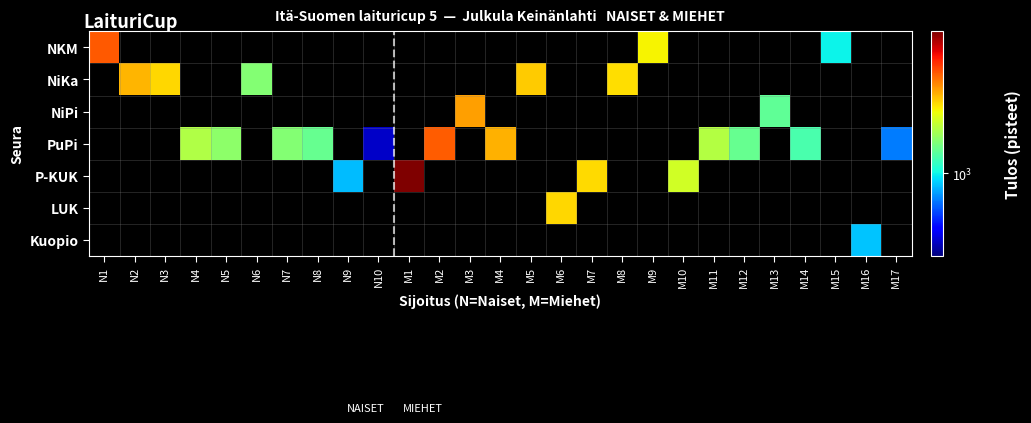

Reading left to right, transcribe all the data shown in this chart.

NKM: N1=2324	N2=0	N3=0	N4=0	N5=0	N6=0	N7=0	N8=0	N9=0	N10=0	M1=0	M2=0	M3=0	M4=0	M5=0	M6=0	M7=0	M8=0	M9=1703	M10=0	M11=0	M12=0	M13=0	M14=0	M15=993	M16=0	M17=0
NiKa: N1=0	N2=1928	N3=1813	N4=0	N5=0	N6=1312	N7=0	N8=0	N9=0	N10=0	M1=0	M2=0	M3=0	M4=0	M5=1848	M6=0	M7=0	M8=1779	M9=0	M10=0	M11=0	M12=0	M13=0	M14=0	M15=0	M16=0	M17=0
NiPi: N1=0	N2=0	N3=0	N4=0	N5=0	N6=0	N7=0	N8=0	N9=0	N10=0	M1=0	M2=0	M3=2026	M4=0	M5=0	M6=0	M7=0	M8=0	M9=0	M10=0	M11=0	M12=0	M13=1203	M14=0	M15=0	M16=0	M17=0
PuPi: N1=0	N2=0	N3=0	N4=1446	N5=1340	N6=0	N7=1306	N8=1227	N9=0	N10=563	M1=0	M2=2307	M3=0	M4=1954	M5=0	M6=0	M7=0	M8=0	M9=0	M10=0	M11=1458	M12=1221	M13=0	M14=1143	M15=0	M16=0	M17=800
P-KUK: N1=0	N2=0	N3=0	N4=0	N5=0	N6=0	N7=0	N8=0	N9=898	N10=0	M1=3297	M2=0	M3=0	M4=0	M5=0	M6=0	M7=1800	M8=0	M9=0	M10=1565	M11=0	M12=0	M13=0	M14=0	M15=0	M16=0	M17=0
LUK: N1=0	N2=0	N3=0	N4=0	N5=0	N6=0	N7=0	N8=0	N9=0	N10=0	M1=0	M2=0	M3=0	M4=0	M5=0	M6=1815	M7=0	M8=0	M9=0	M10=0	M11=0	M12=0	M13=0	M14=0	M15=0	M16=0	M17=0
Kuopio: N1=0	N2=0	N3=0	N4=0	N5=0	N6=0	N7=0	N8=0	N9=0	N10=0	M1=0	M2=0	M3=0	M4=0	M5=0	M6=0	M7=0	M8=0	M9=0	M10=0	M11=0	M12=0	M13=0	M14=0	M15=0	M16=910	M17=0